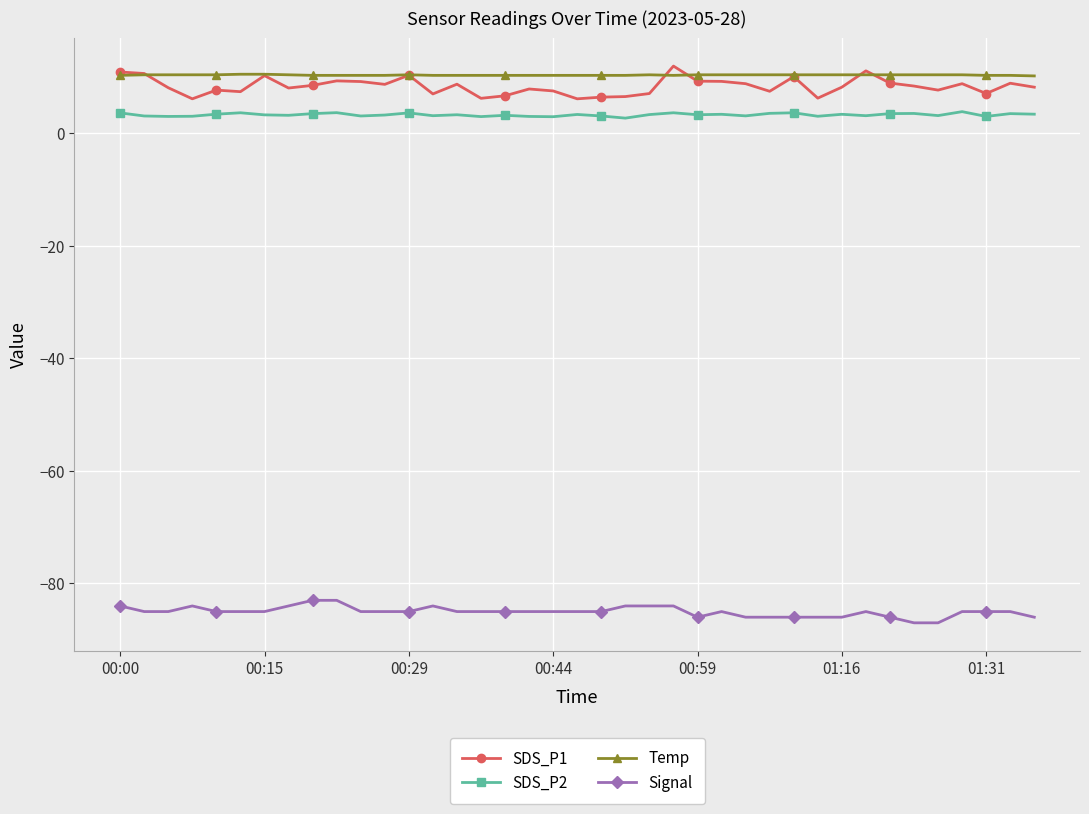

Does the chart display data point markers on the line(s)?

Yes